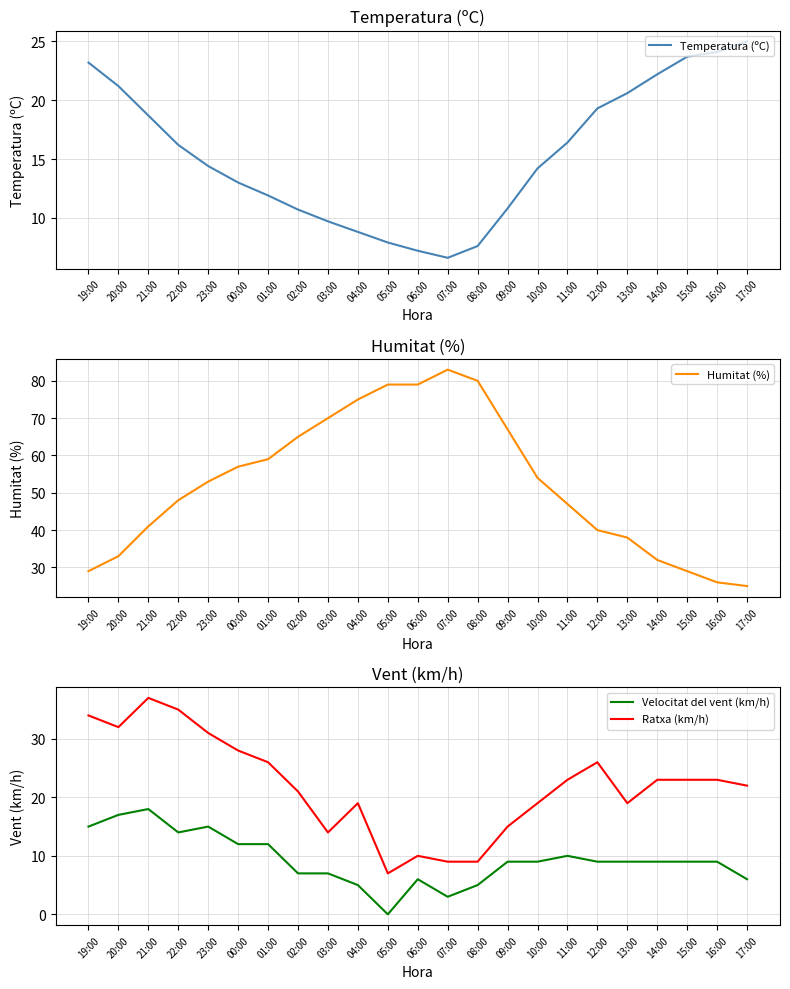

What value does the Ratxa (km/h) series have at 23:00?

31